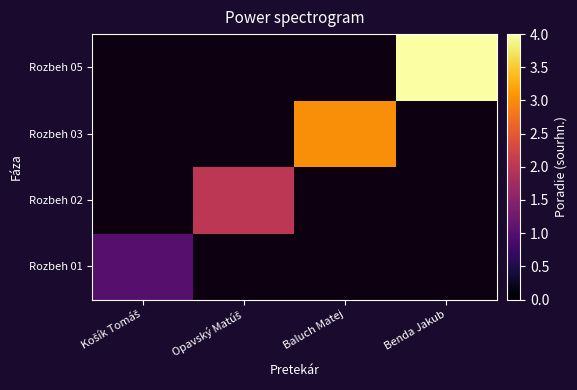

Is the value of Rozbeh 03 at Benda Jakub greater than the value of Rozbeh 01 at Benda Jakub?

No